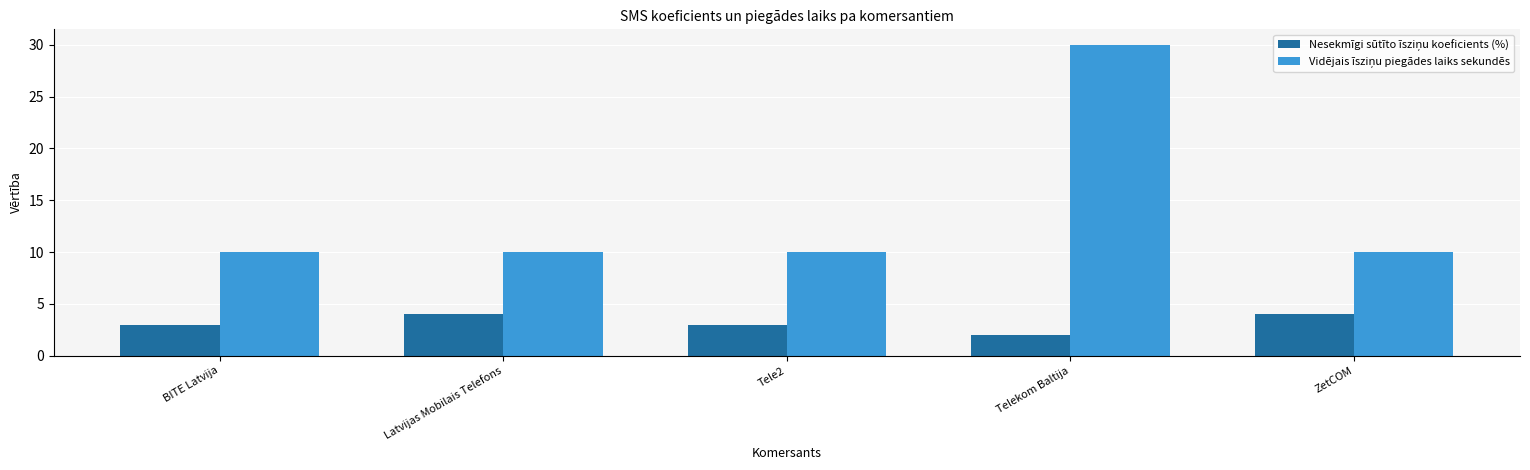

What is the difference between the highest and lowest values at Telekom Baltija?

28